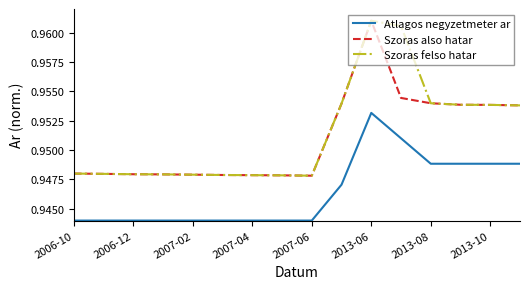

True or false: Szoras felso hatar and Atlagos negyzetmeter ar intersect in this chart.

False